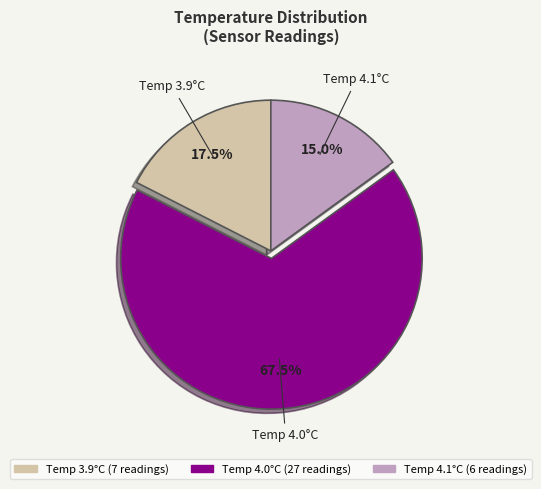

Is there any slice that represents more than half of the pie?

Yes